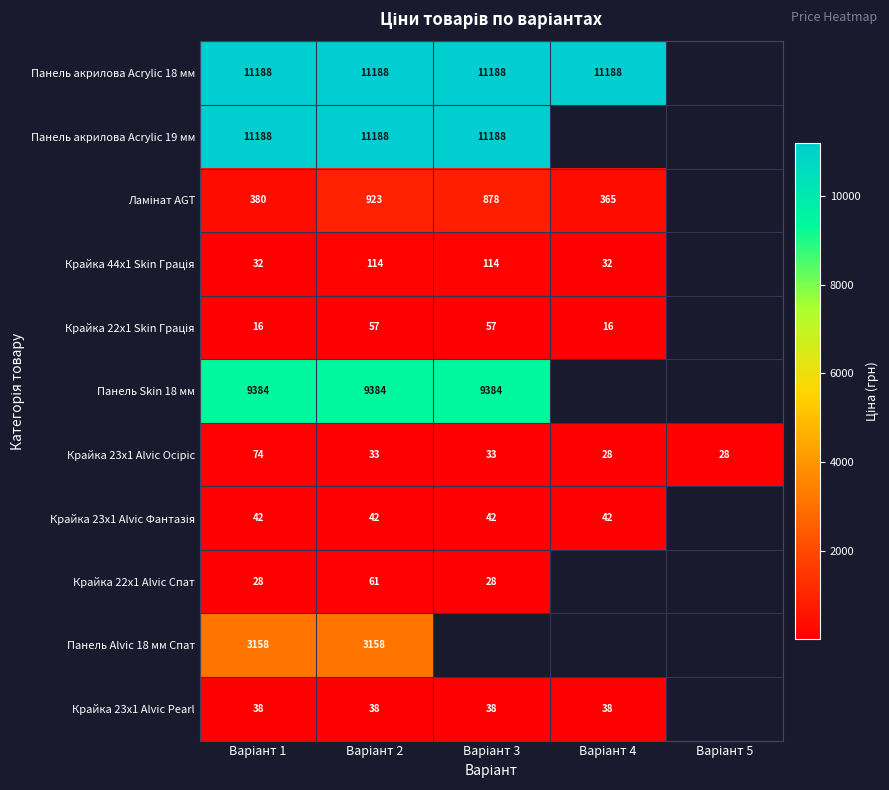

Which has a higher value, Варіант 2 or Варіант 3?

Варіант 2